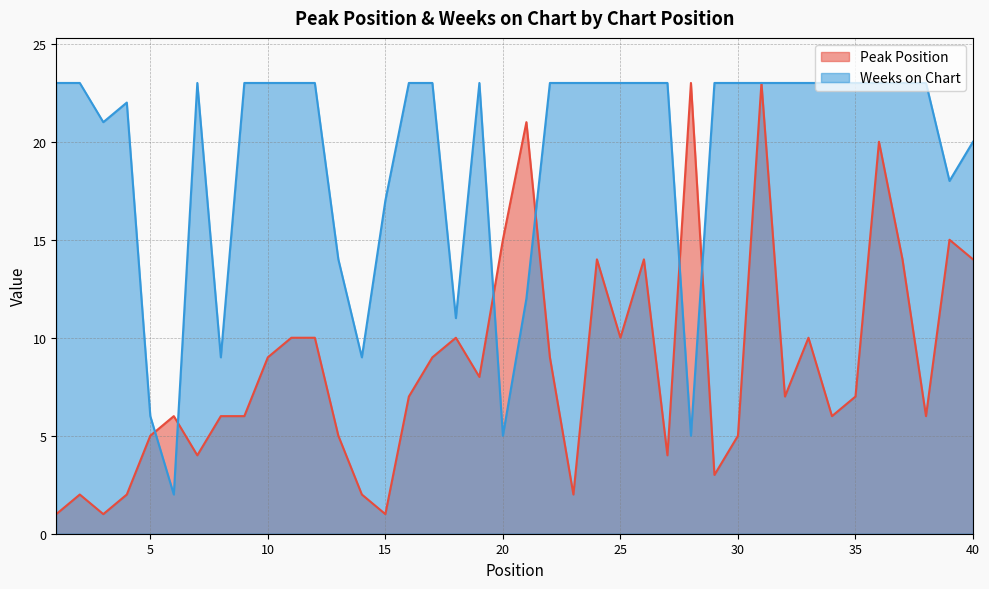

How many data points does each series have?

40